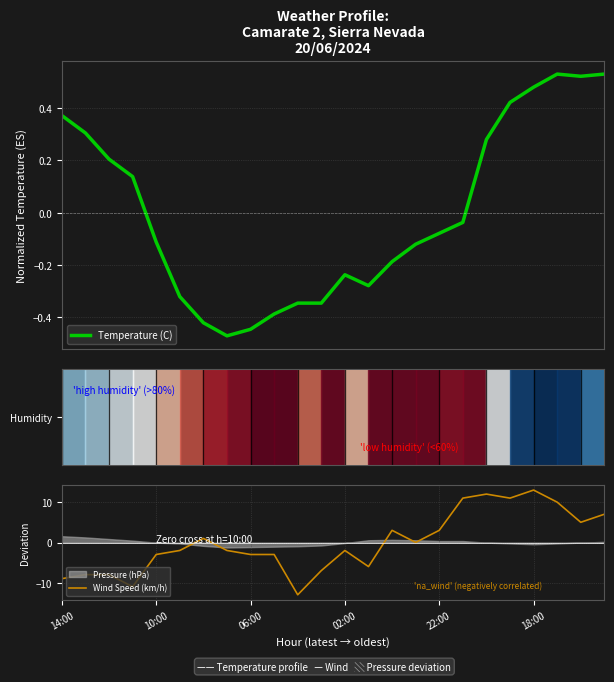

Which category has the highest value across all series?

18:00